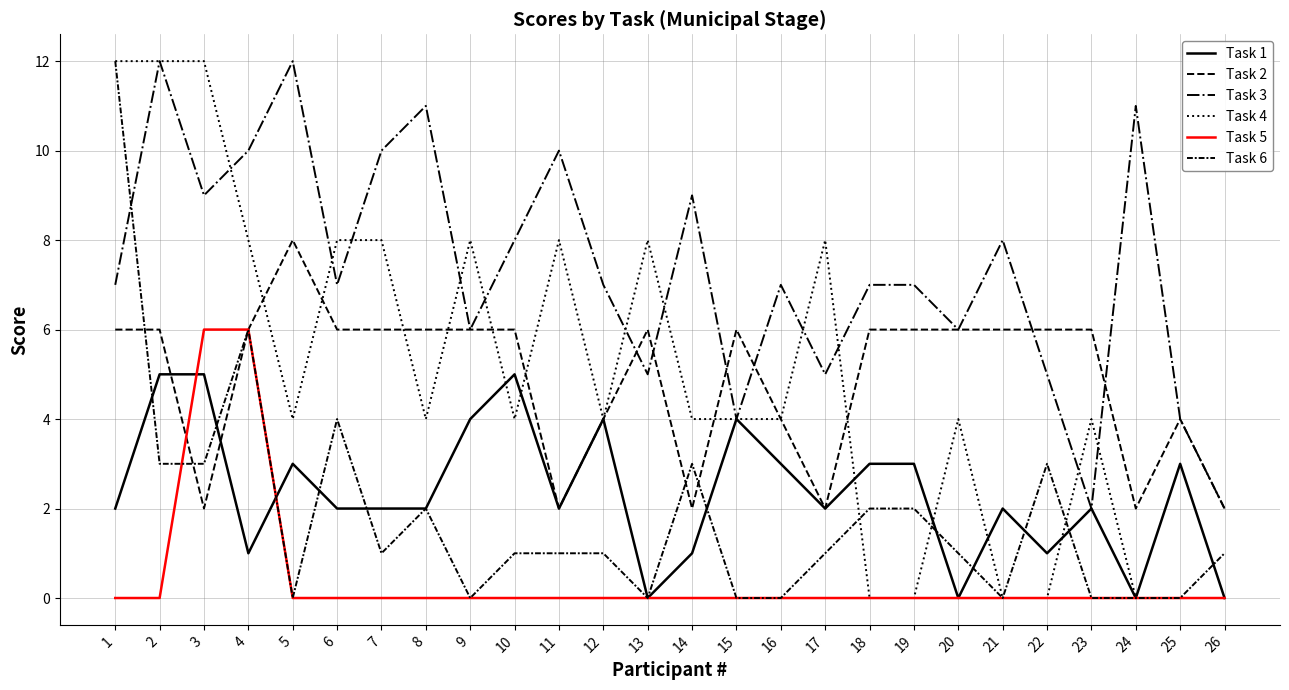

Rank the categories by Task 6 value from highest to lowest.

1, 4, 6, 2, 3, 14, 22, 8, 18, 19, 7, 10, 11, 12, 17, 20, 26, 5, 9, 13, 15, 16, 21, 23, 24, 25